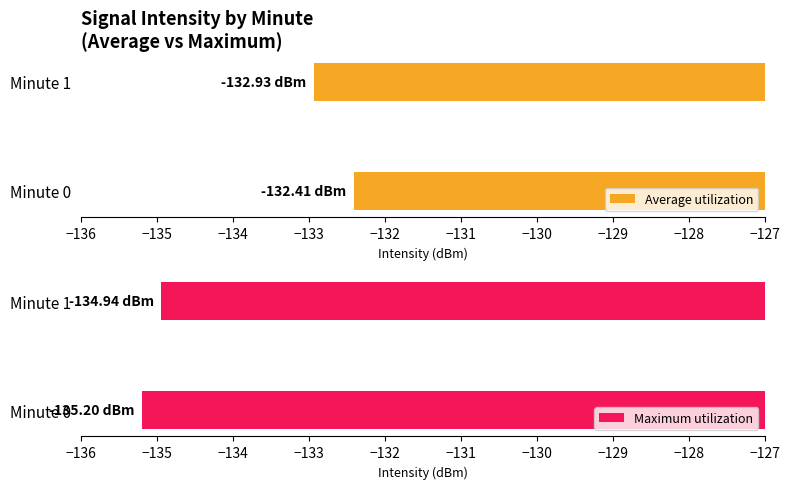

How many groups of bars are there?

2